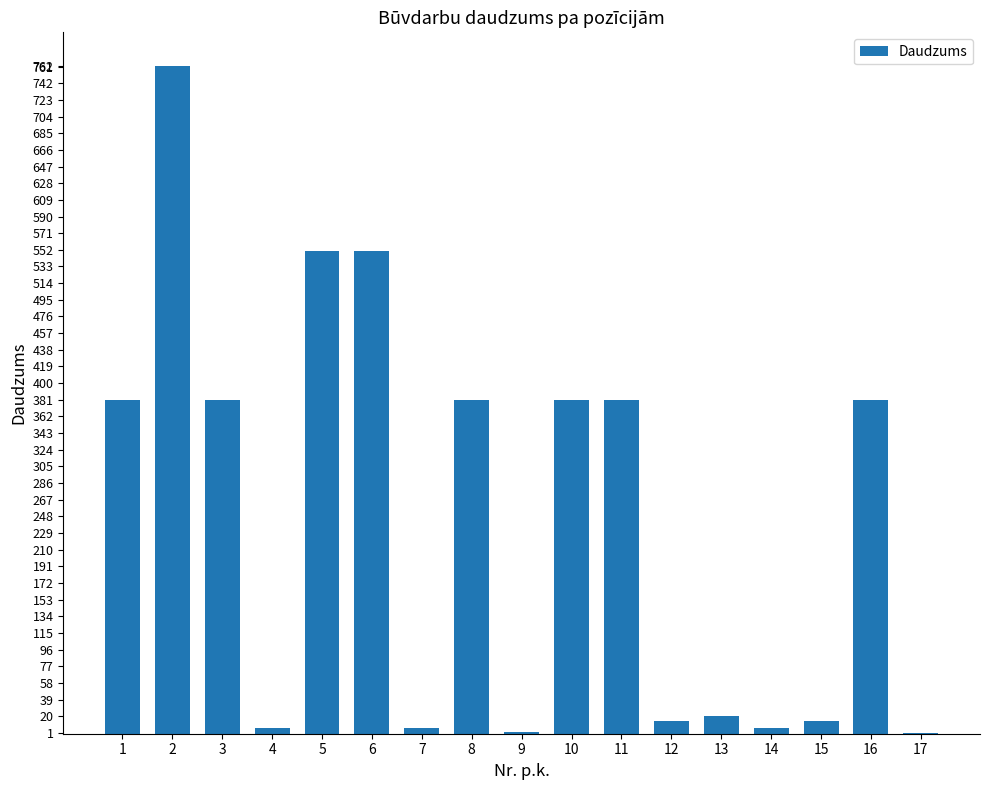

How many data points does each series have?

17